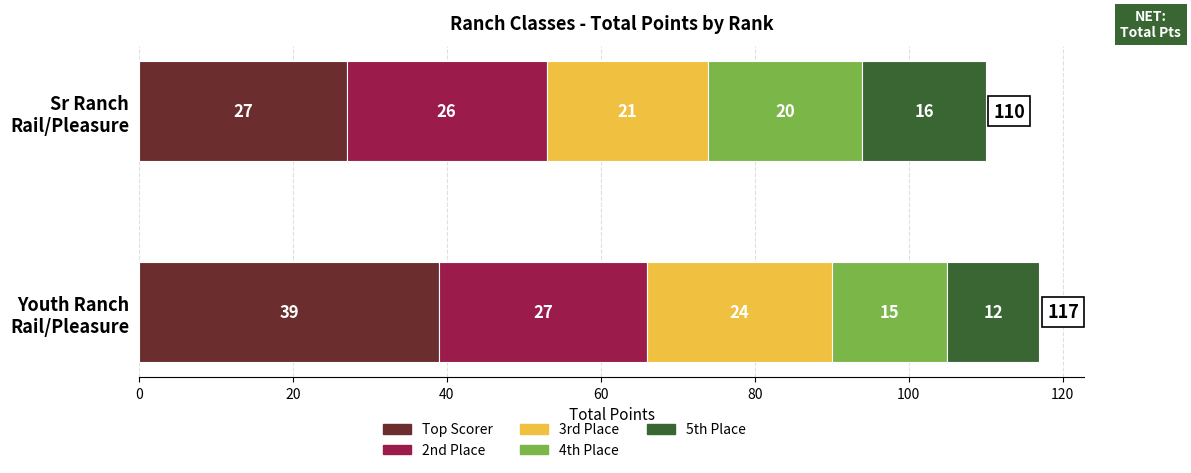

What is the label of the 1st bar from the right?

Sr Ranch
Rail/Pleasure